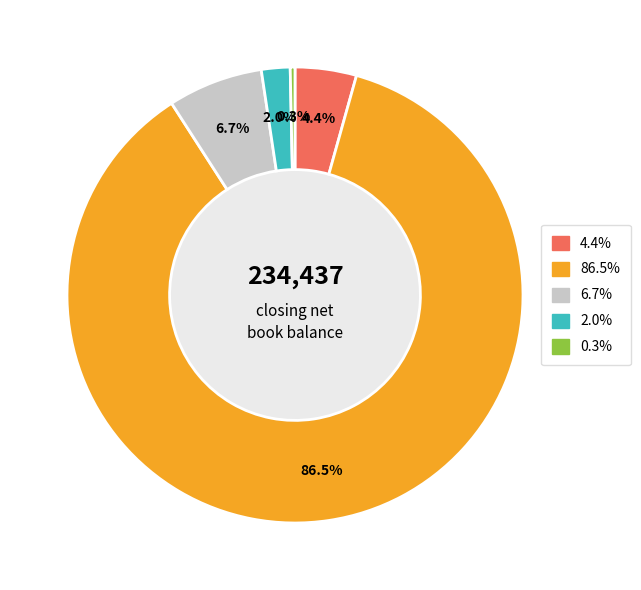

Is there any slice that represents more than half of the pie?

Yes